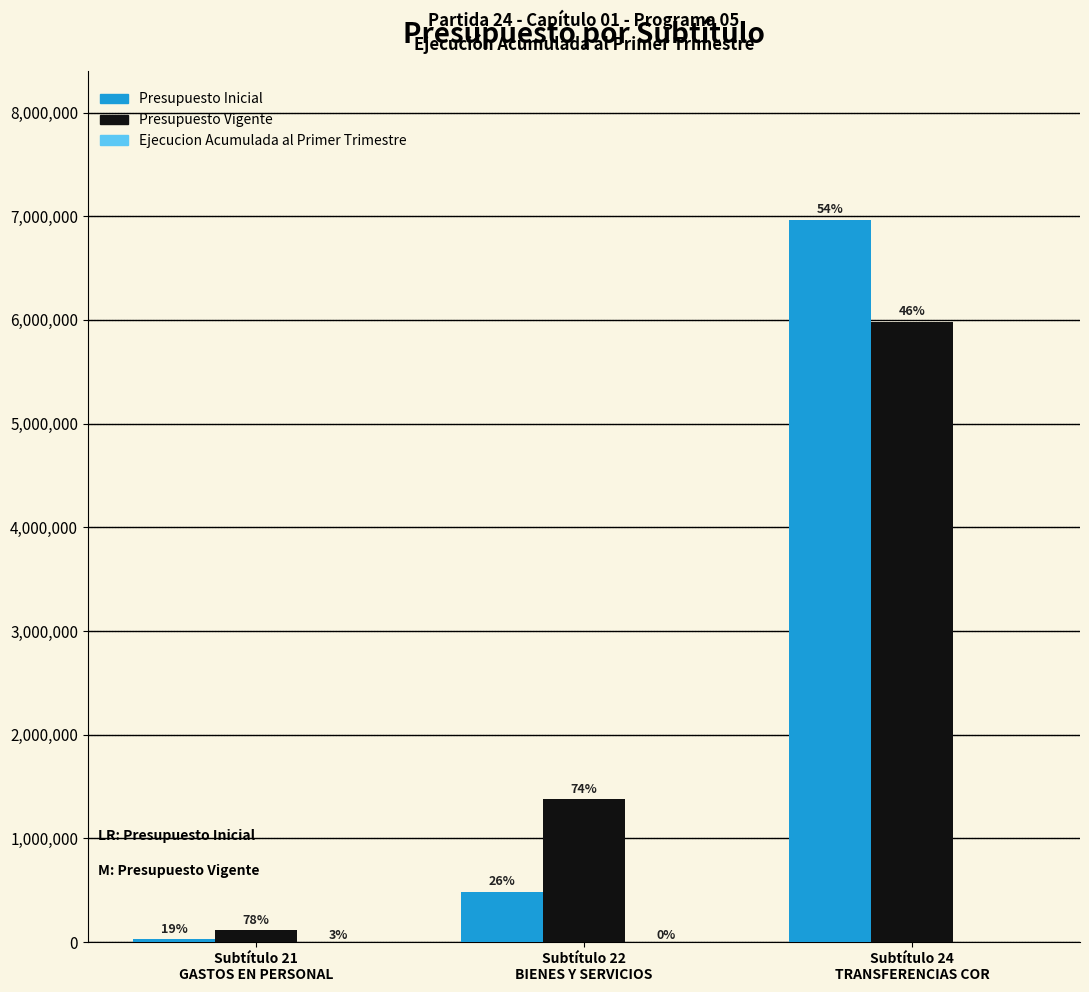

What position from the left is Subtítulo 21
GASTOS EN PERSONAL?

1